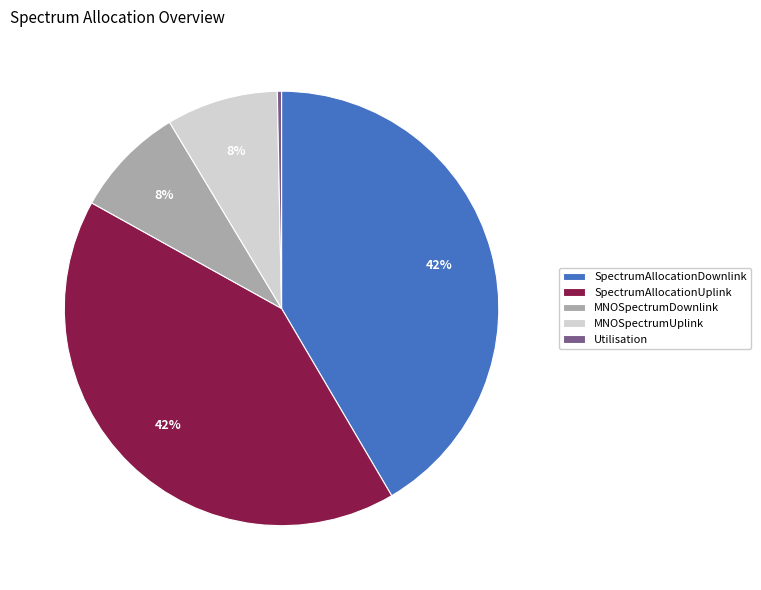

Is it true that SpectrumAllocationDownlink is 42% of the pie?

True